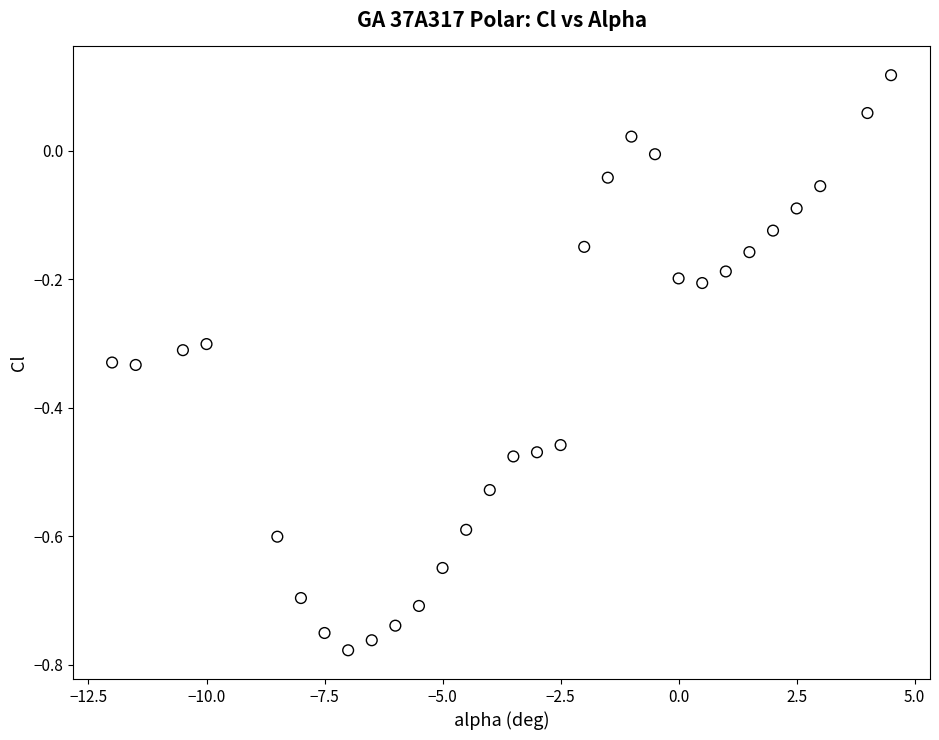

What is the range of X values (max minus min)?

16.5